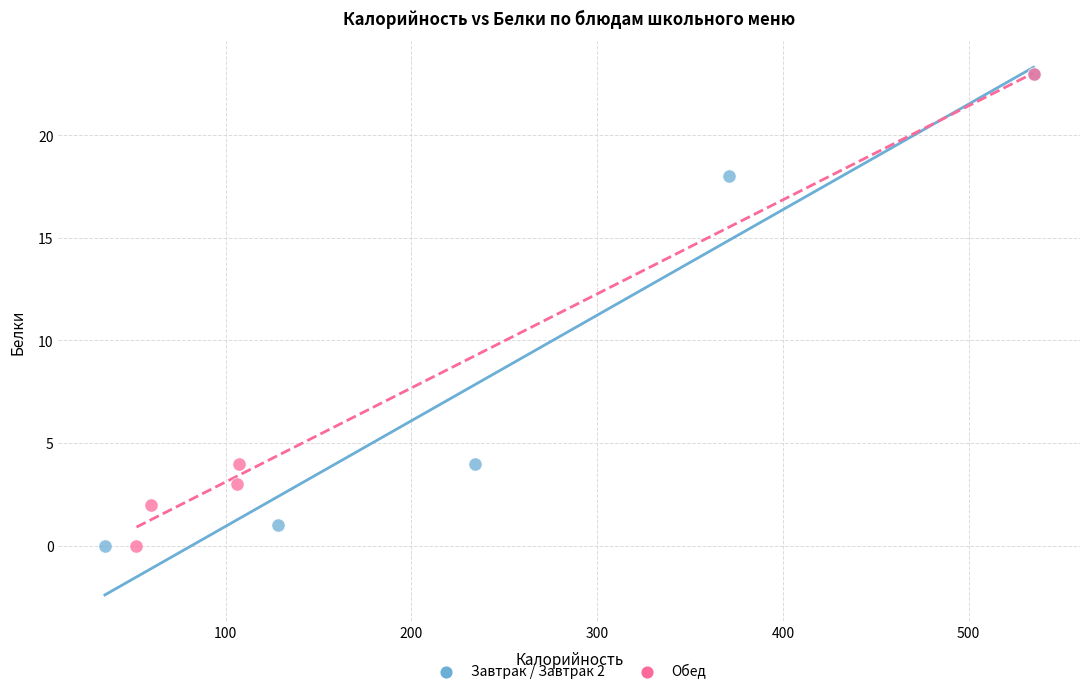

What are all the series names shown in the legend?

Завтрак / Завтрак 2, Обед